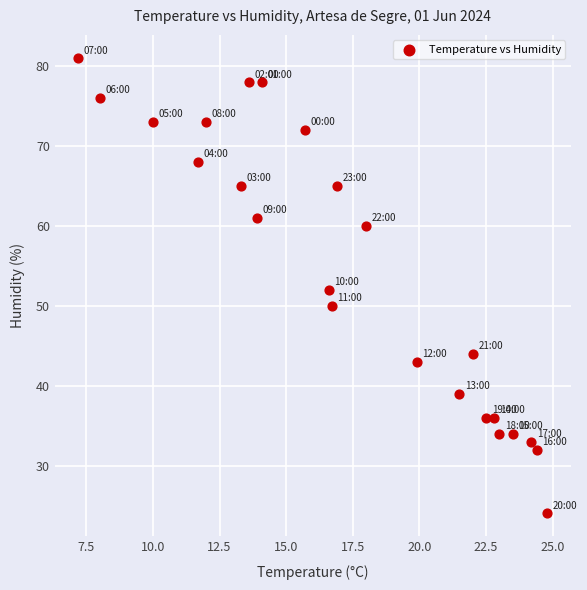

What is the range of Y values (max minus min)?

57